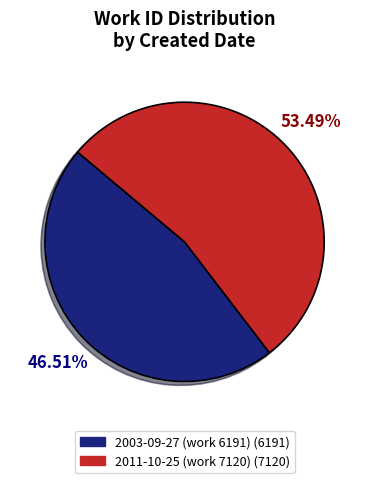

Is there a majority slice in this chart?

Yes